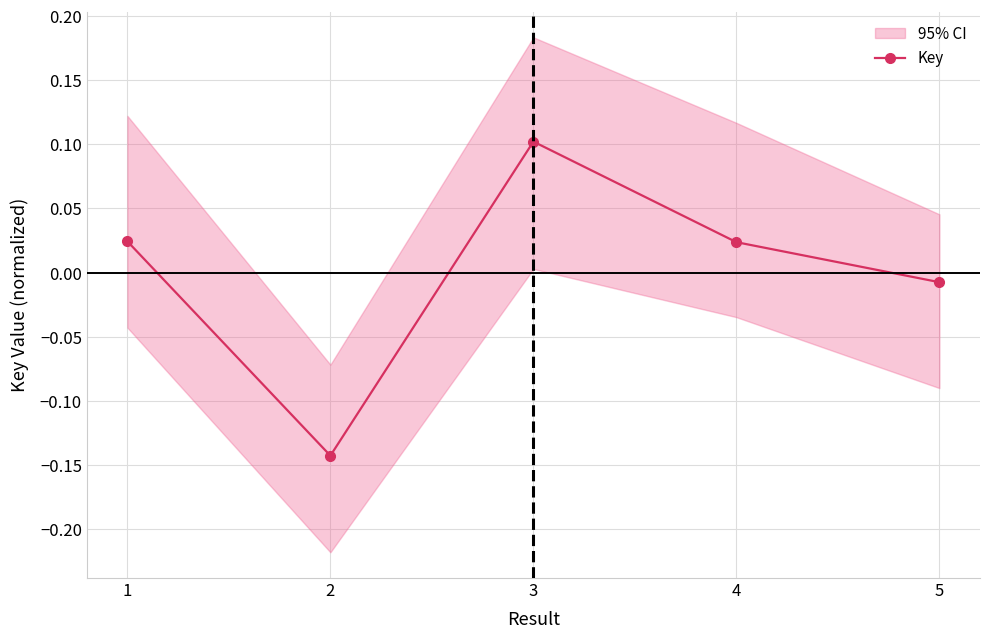

How many positive values are there?

3